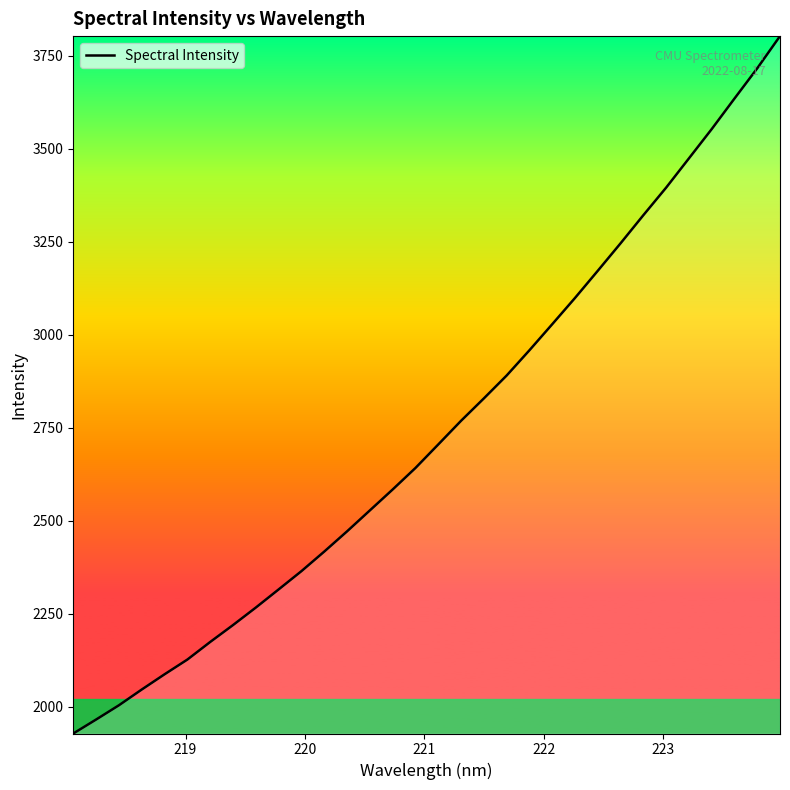

Does the chart display data point markers on the line(s)?

No